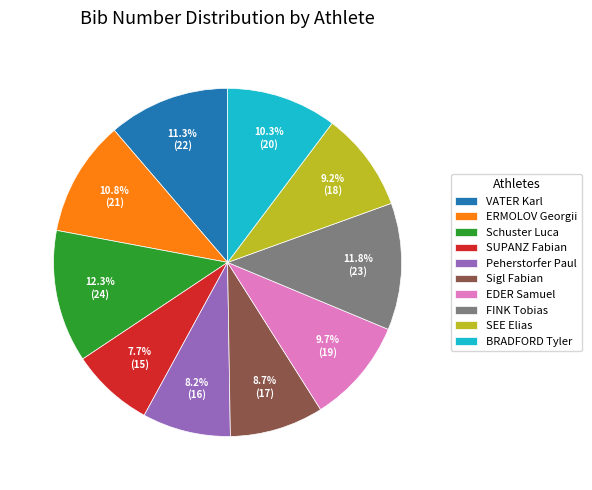

To the nearest percent, what is the difference between the SUPANZ Fabian and Schuster Luca slice percentages?

5%